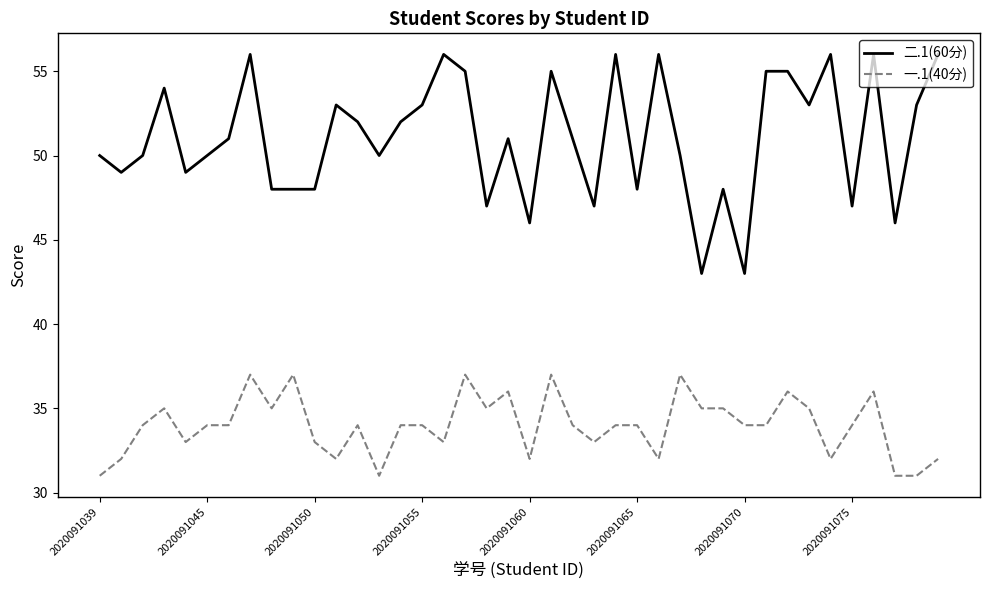

What is the highest value of the 二.1(60分) series?

56